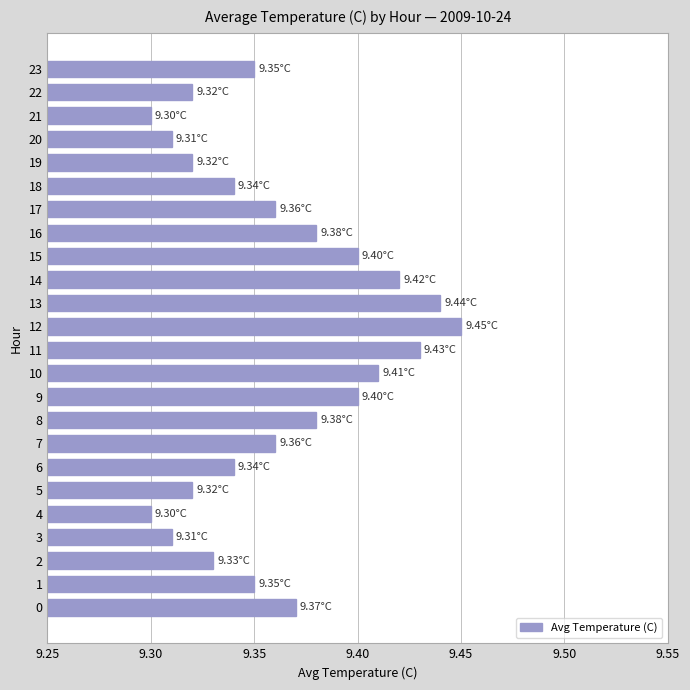

What is the sum of all values?

224.7